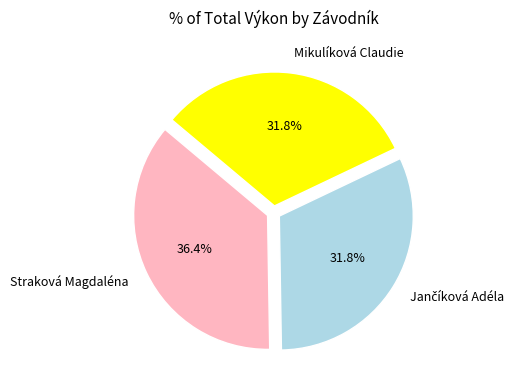

Which has a higher value, Mikulíková Claudie or Straková Magdaléna?

Straková Magdaléna